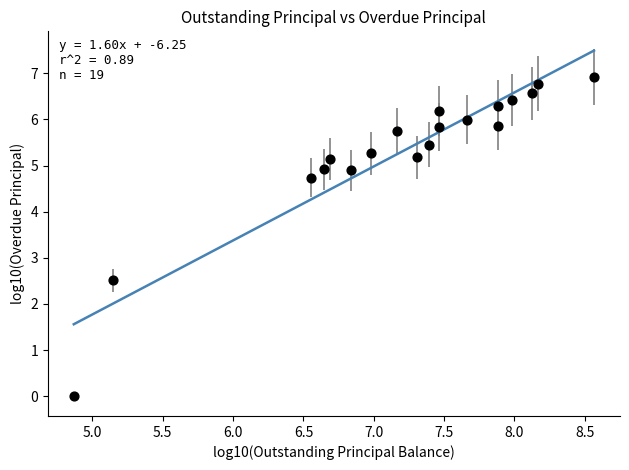

What Y value in the scatter plot is closest to 3?

2.5